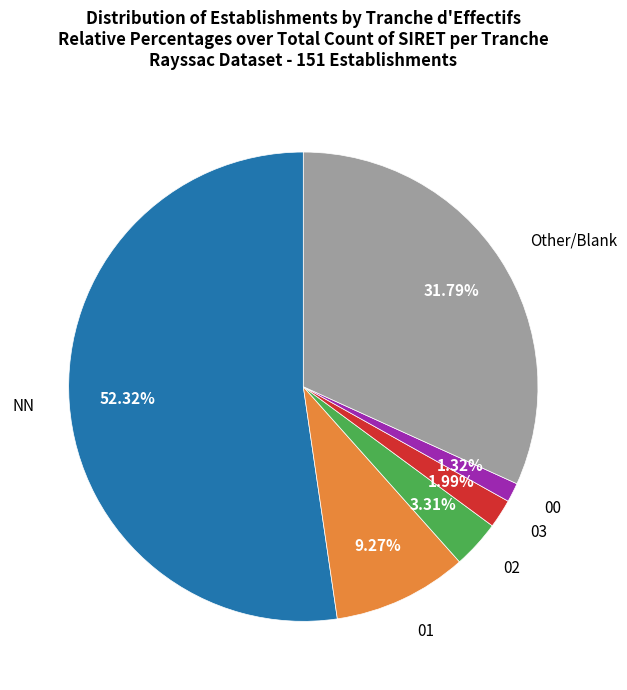

To the nearest percent, what portion does 00 represent?

1%